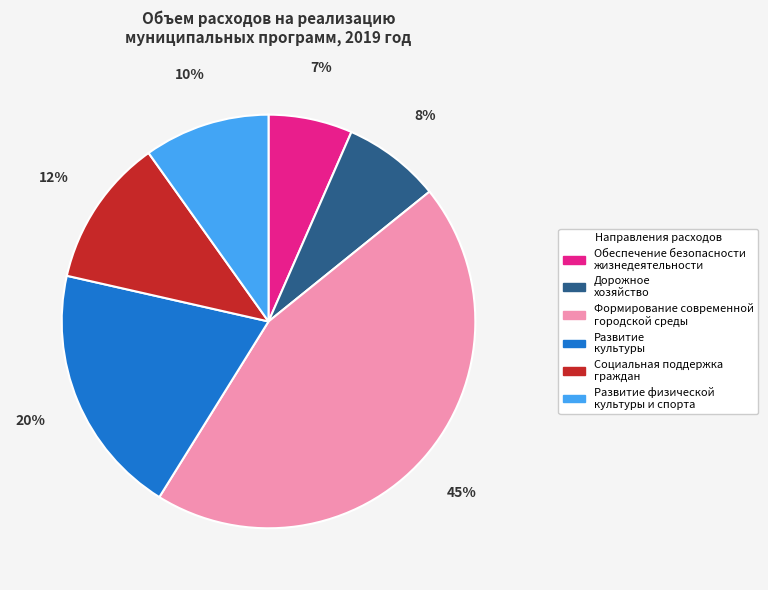

Is there any slice that represents more than half of the pie?

No